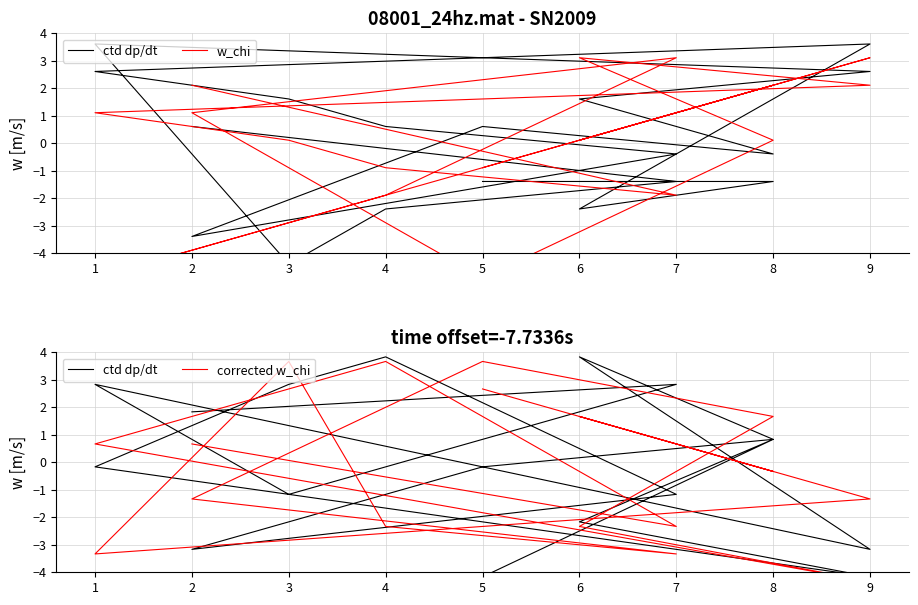

What is the difference between the maximum and minimum values in the corrected w_chi series?

8.0